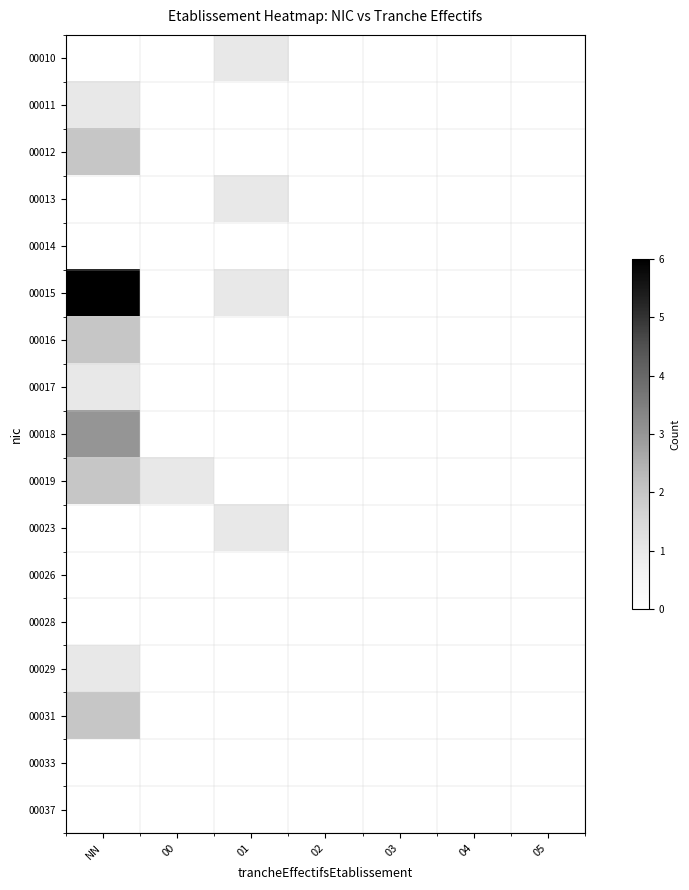

Which series has the largest range (max minus min)?

00015